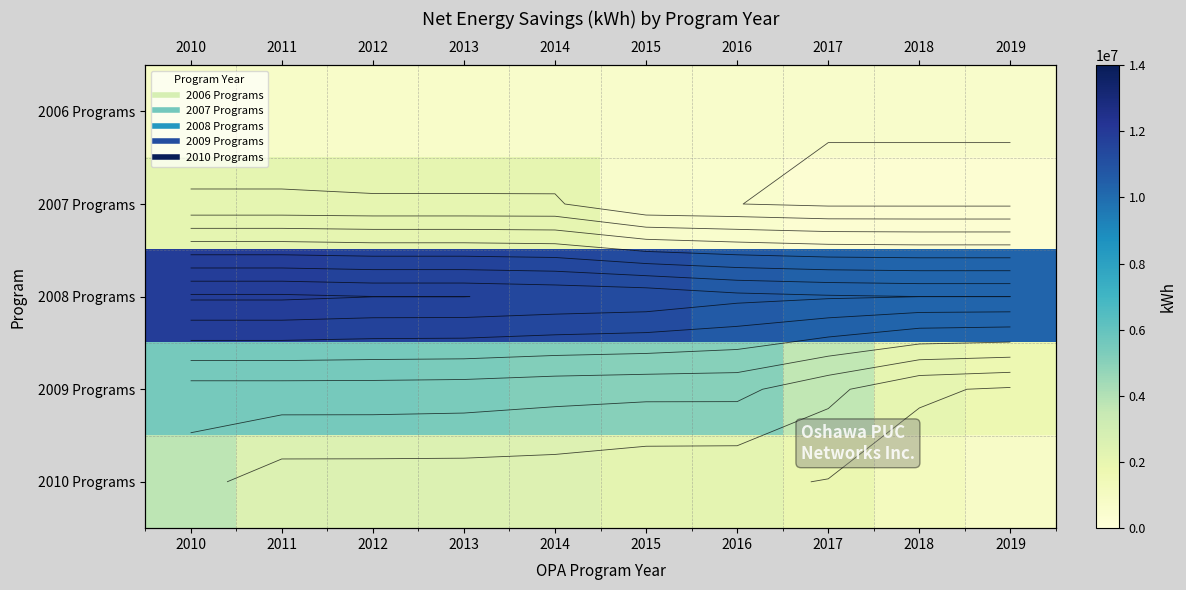

At which category does the chart reach its minimum across all series?

2017